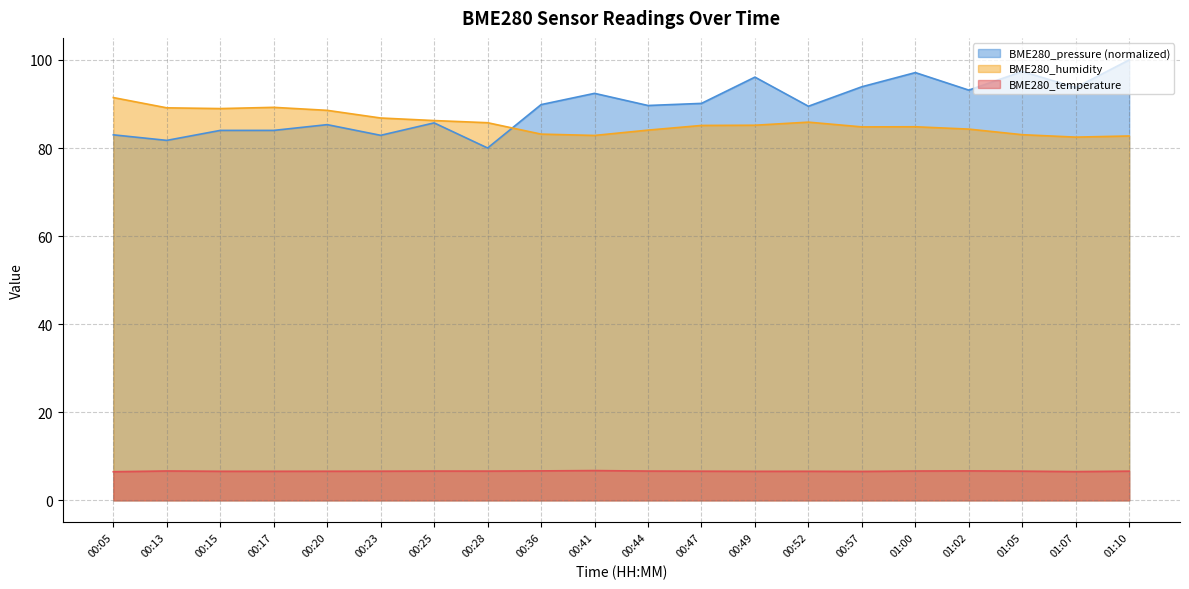

Which series changed the most between 00:44 and 00:49?

BME280_pressure (normalized)